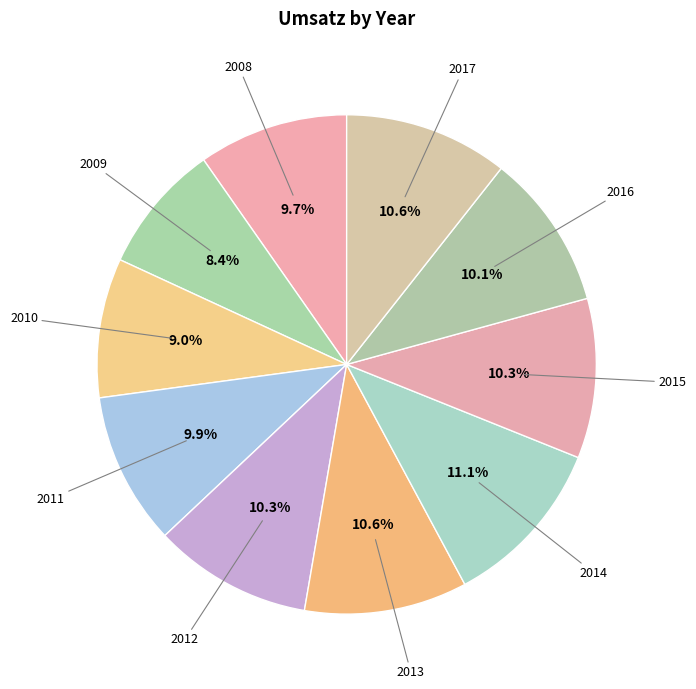

To the nearest percent, what percentage of the pie is 2010?

9%